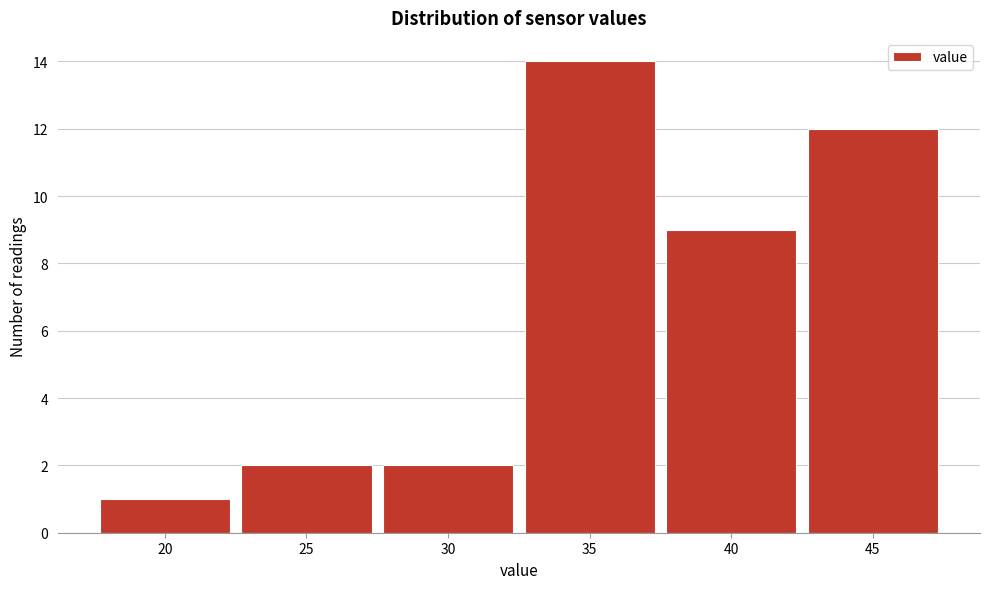

Reading right to left, extract all data points from this chart.

12	9	14	2	2	1